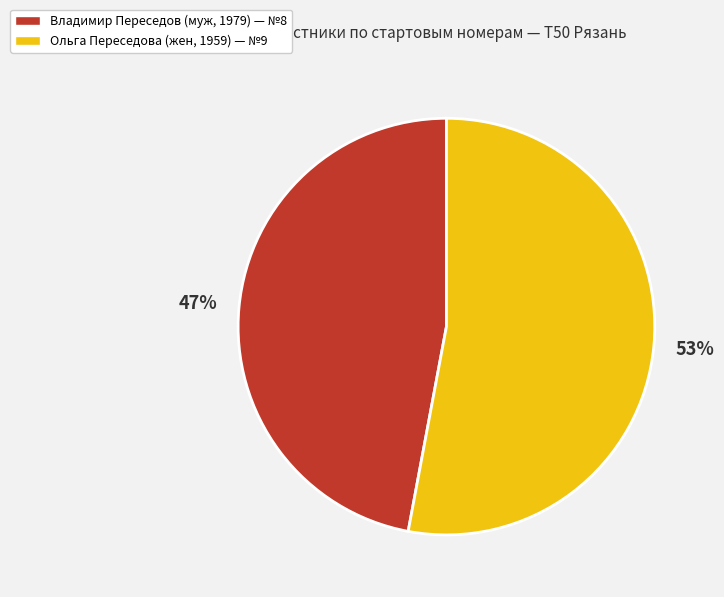

What percentage is the Ольга Переседова (жен, 1959) — №9 slice, to the nearest percent?

53%